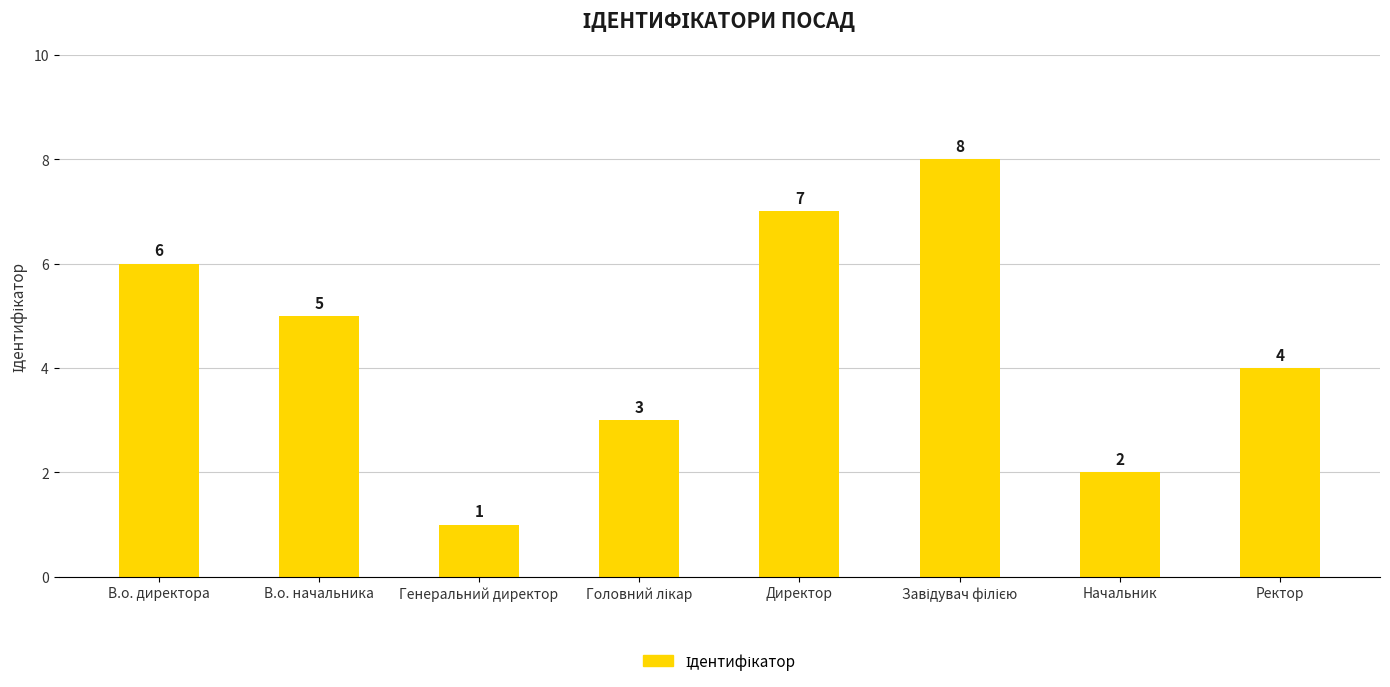

Count the number of categories in the chart.

8